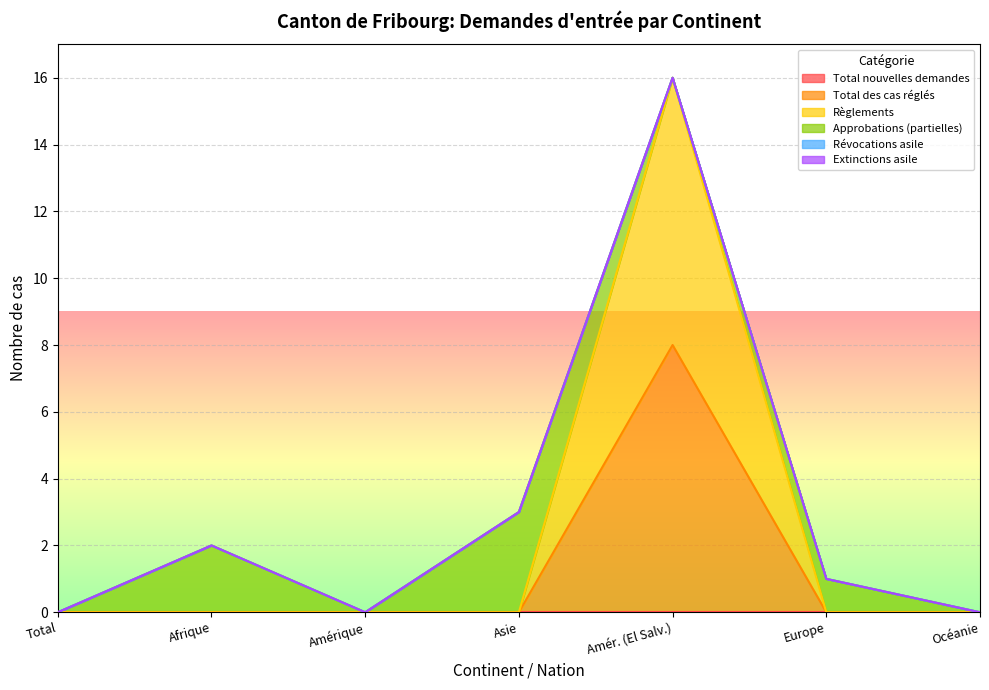

Reading left to right, list all the values displayed in this chart.

Total nouvelles demandes: 0	0	0	0	0	0	0
Total des cas réglés: 0	0	0	0	8	0	0
Règlements: 0	0	0	0	8	0	0
Approbations (partielles): 0	2	0	3	0	1	0
Révocations asile: 0	0	0	0	0	0	0
Extinctions asile: 0	0	0	0	0	0	0